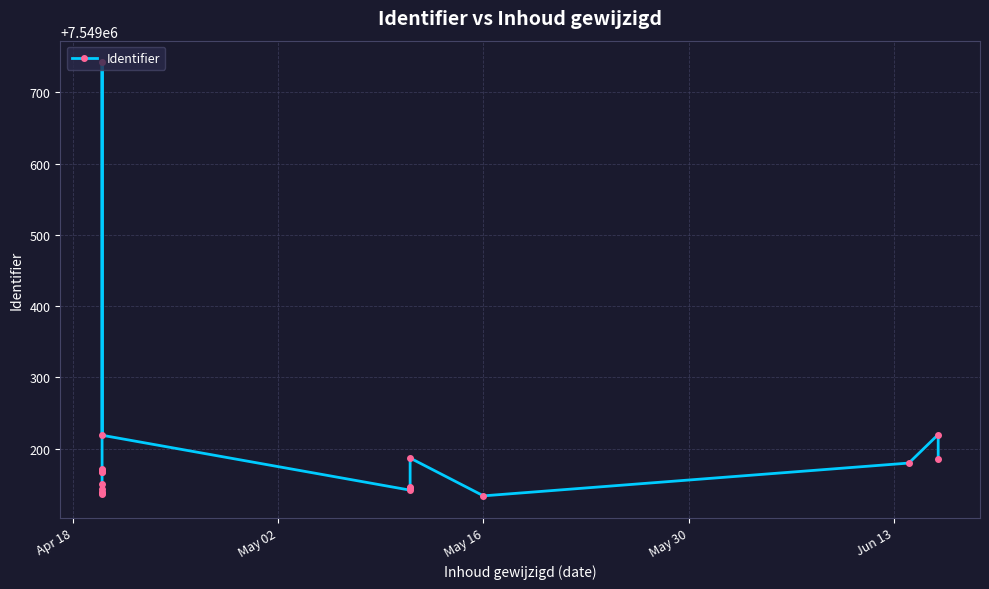

What is the minimum value shown in the chart?

7549134